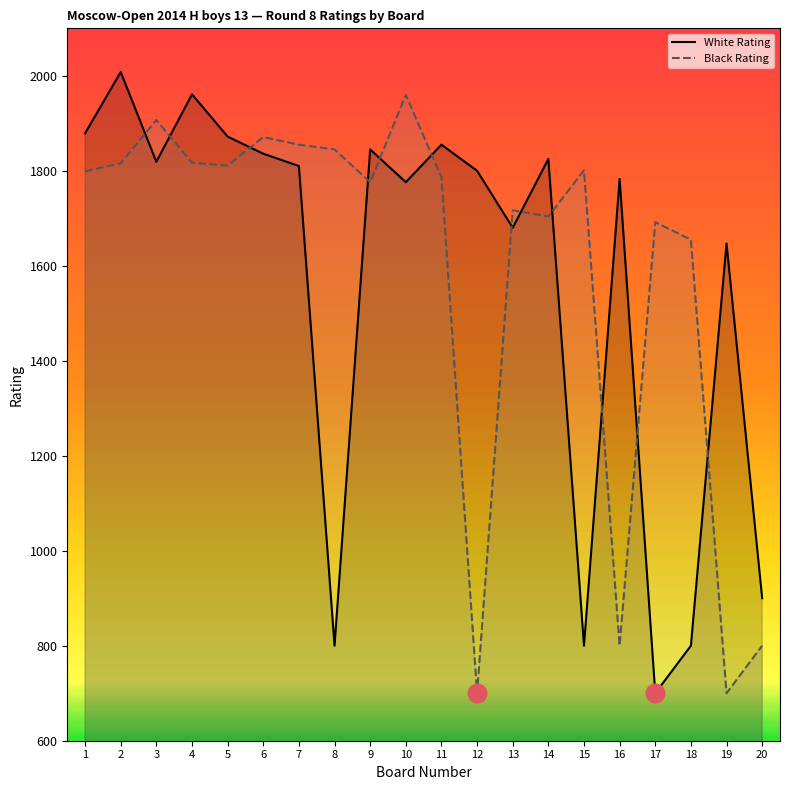

What is the total value across all series at 17?

2392